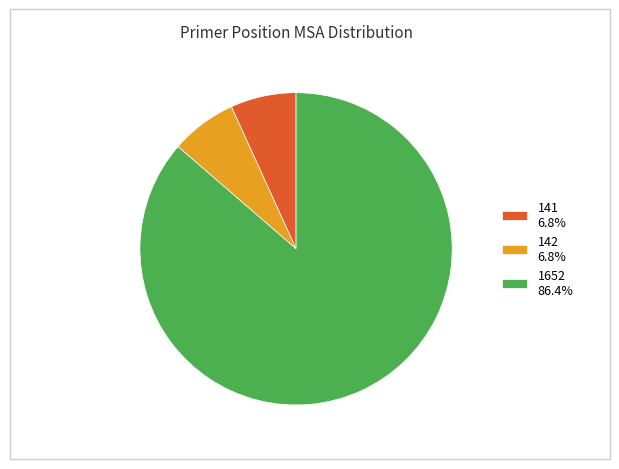

Between 142 and 1652, which is larger?

1652